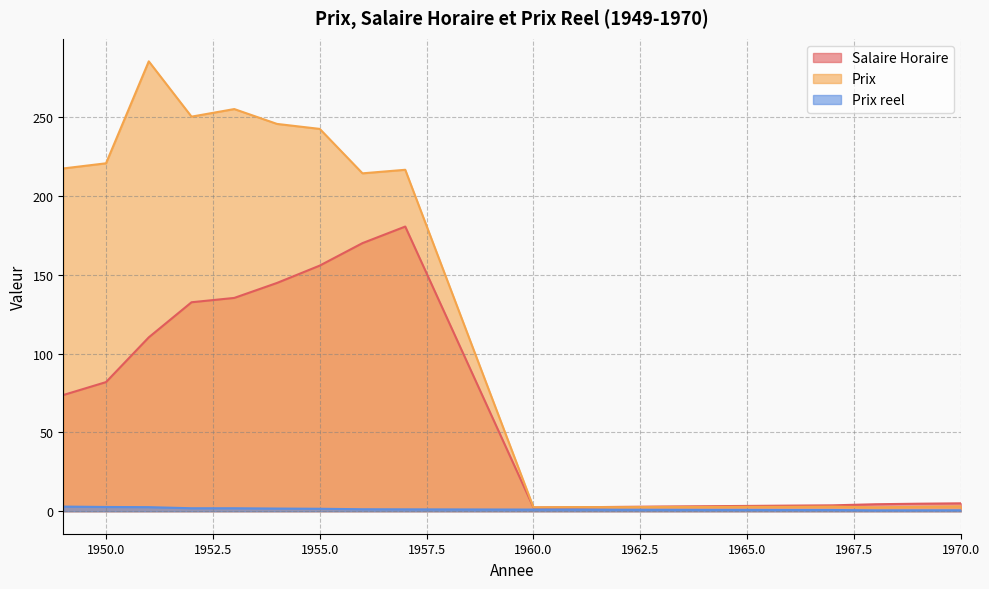

Count the number of data series in this chart.

3